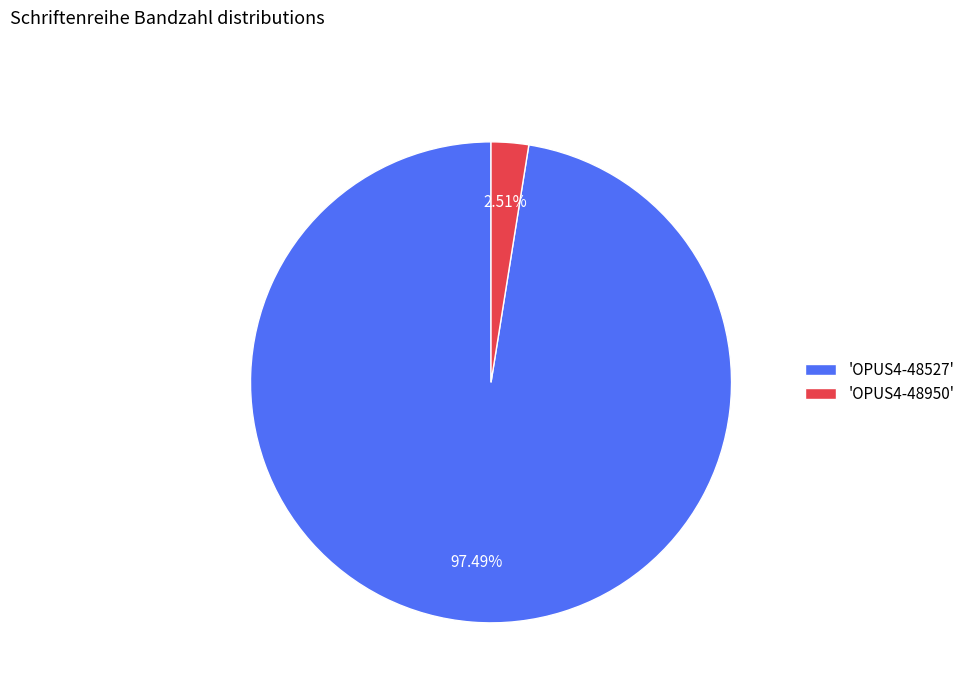

Rank the categories by value from highest to lowest.

'OPUS4-48527', 'OPUS4-48950'